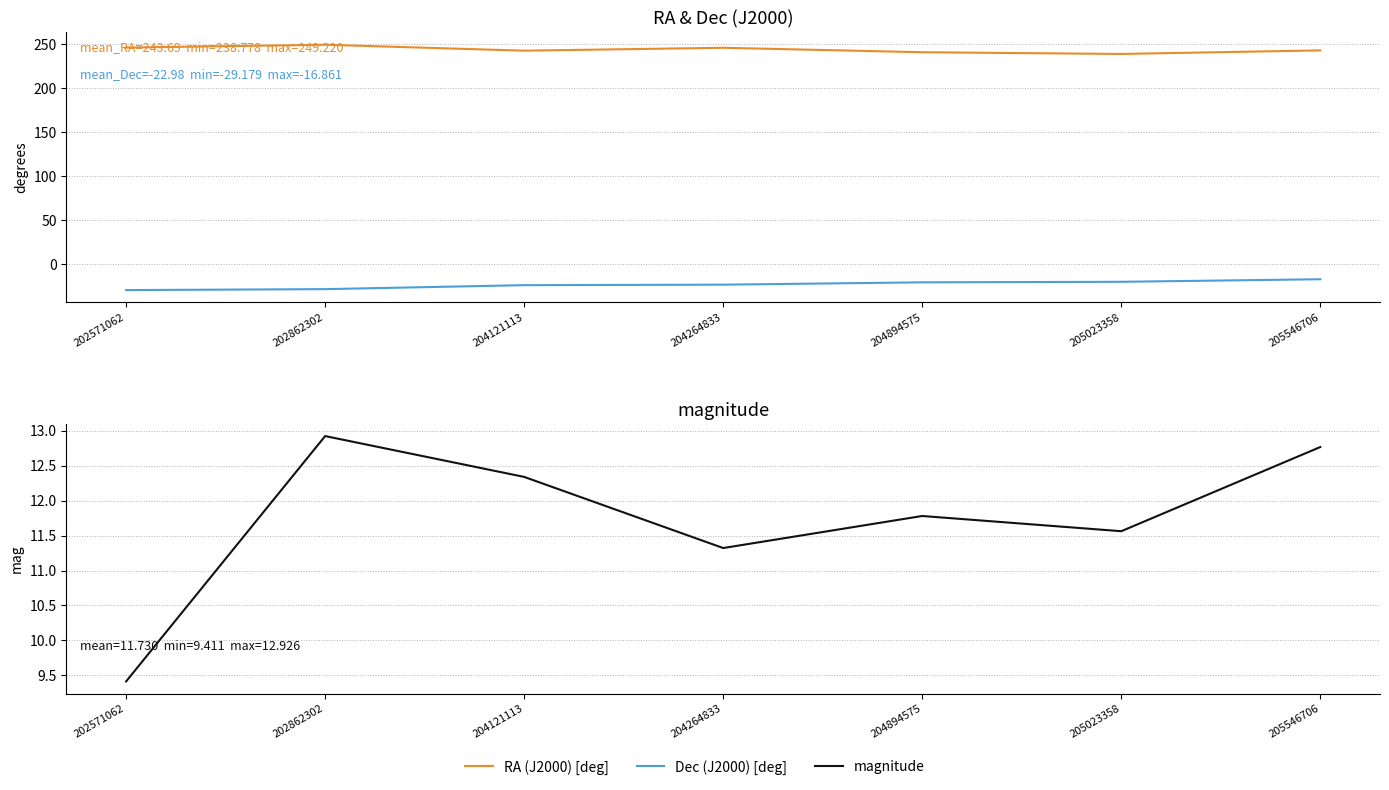

What is the value of the Dec (J2000) [deg] point at the 5th from the left?

-20.4